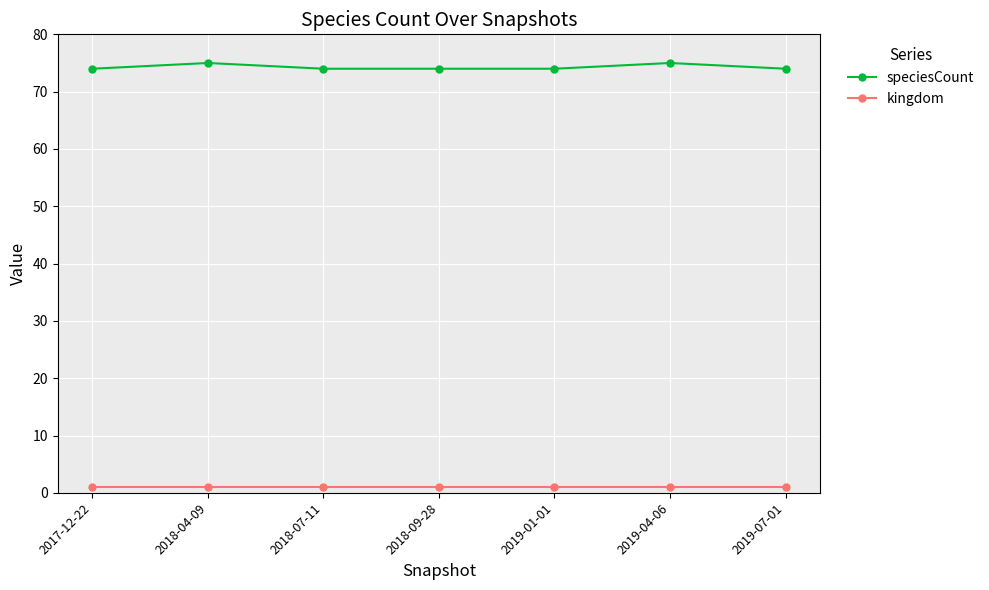

What is the label of the 5th point from the right?

2018-07-11